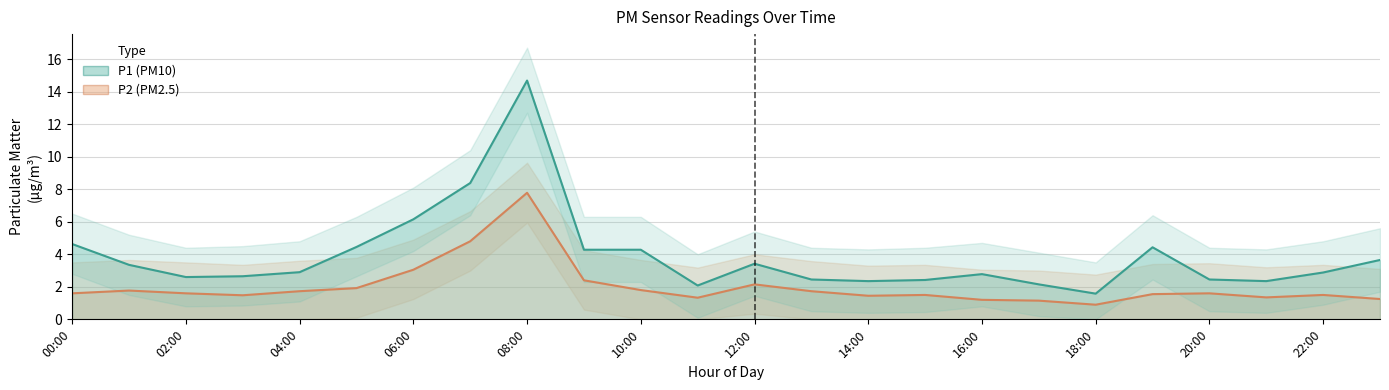

Is it true that P1 (PM10) equals 5.1 at 08:00?

False